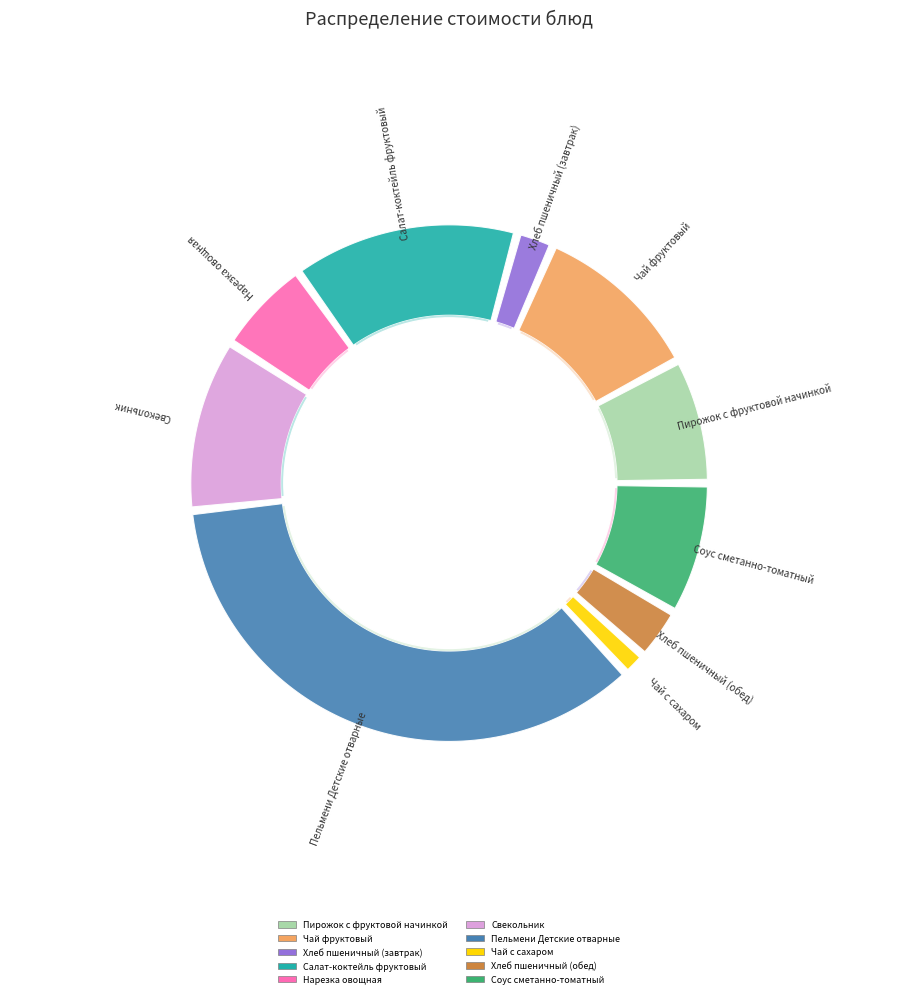

How many segments does this pie chart have?

10